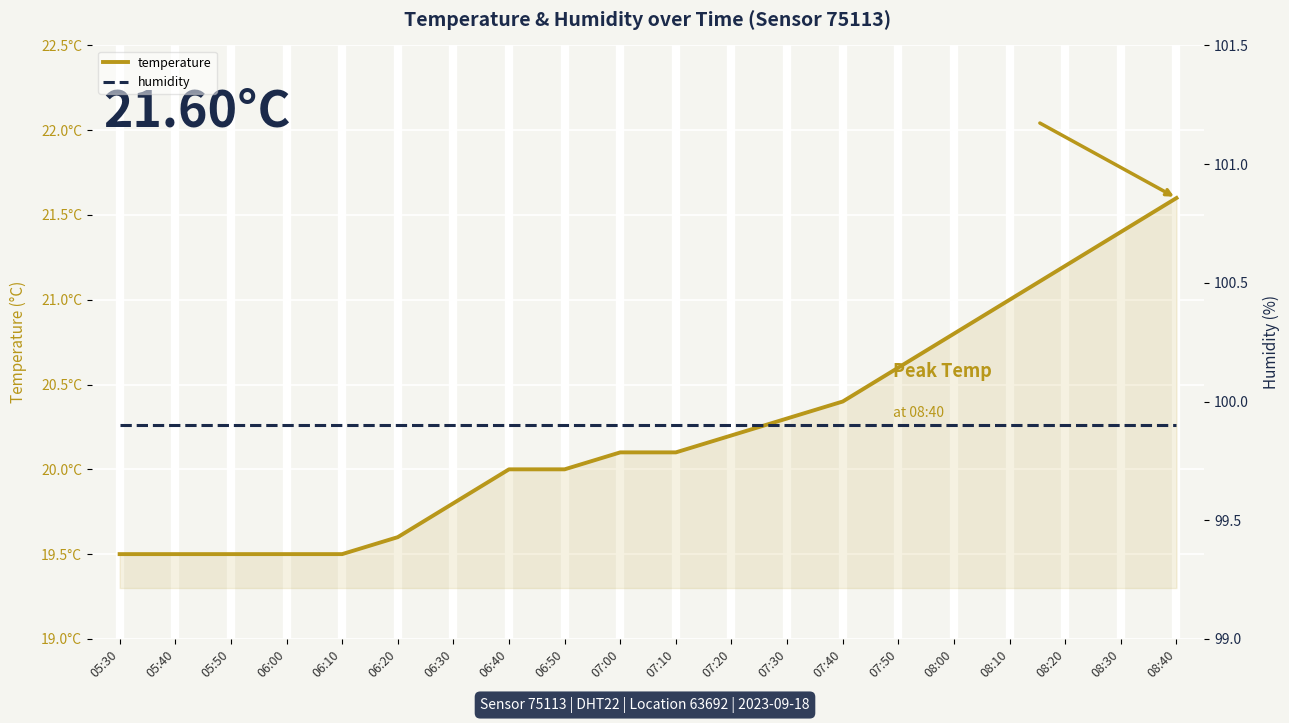

What is the value of the humidity point at the 1st from the left?

99.9